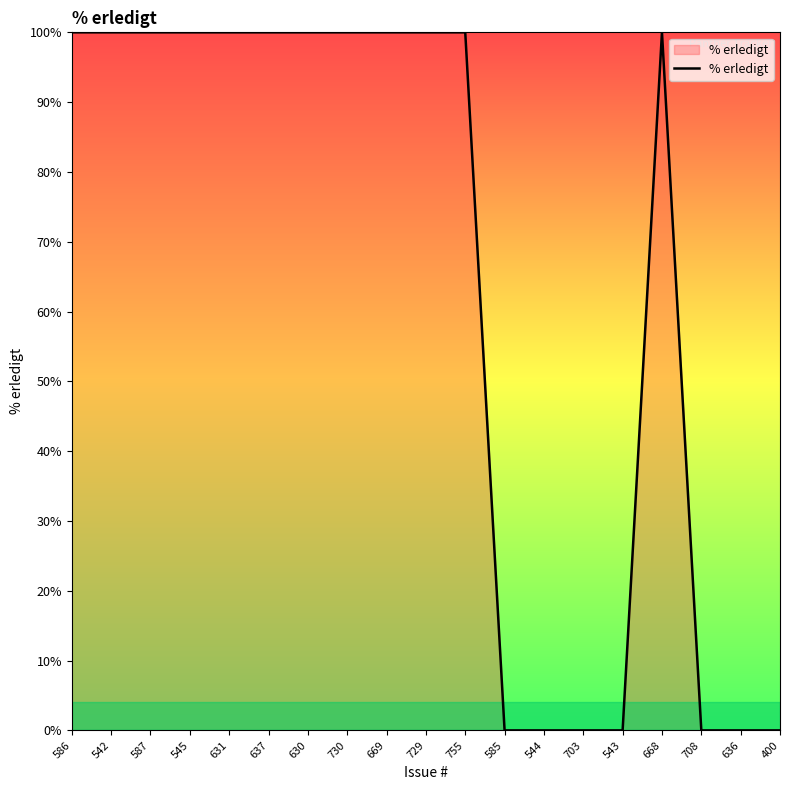

What is the average value?

63